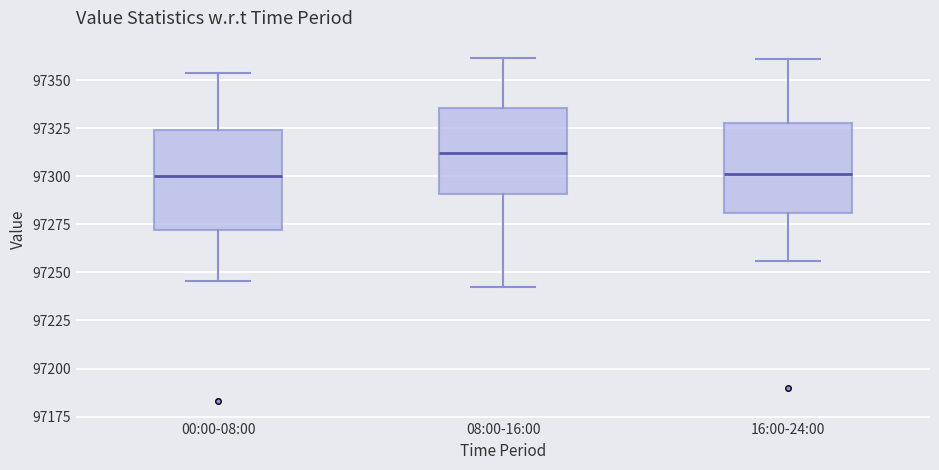

Reading left to right, transcribe this box plot: for each box, give where its median line is, the range the box spans, and where its two whiskers end, as read against the y-axis. The values are not printed on the chart, so give them approximately, as read against the axis.

00:00-08:00: median 97300, box 97270 to 97325, whiskers 97245 to 97355
08:00-16:00: median 97310, box 97290 to 97335, whiskers 97240 to 97360
16:00-24:00: median 97300, box 97280 to 97330, whiskers 97255 to 97360